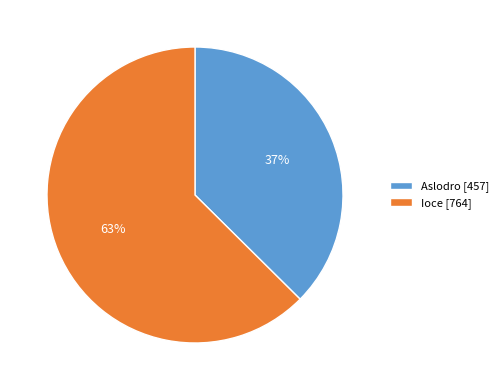

What is the ratio of the value at Ioce [764] to the value at Aslodro [457]?

1.7